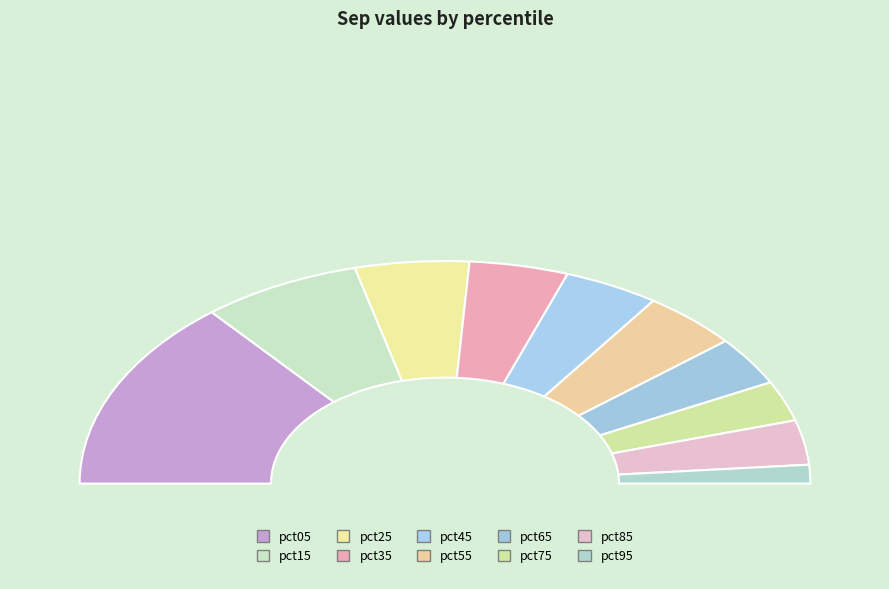

To the nearest percent, what is the average slice percentage?

10%